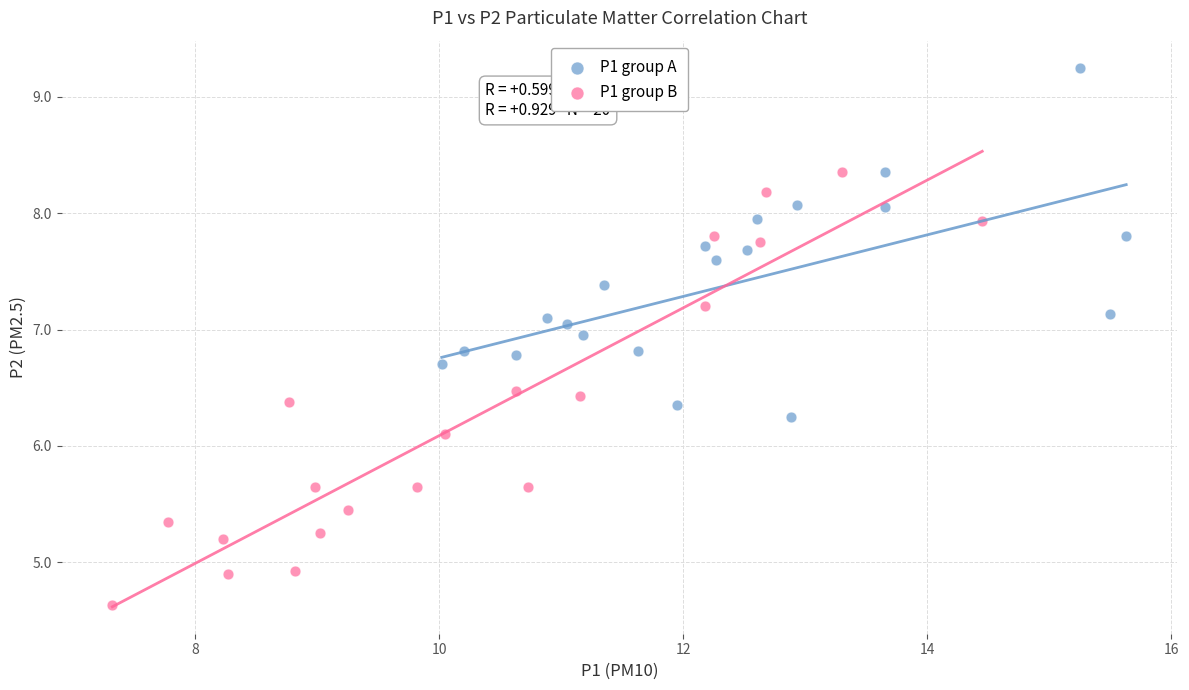

Which series contains the lowest Y value?

P1 group B